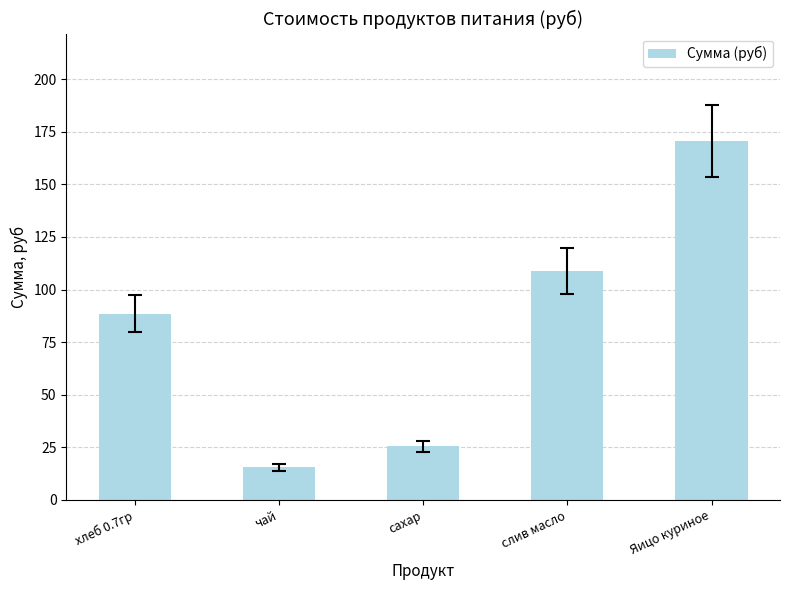

Are the bars horizontal?

No